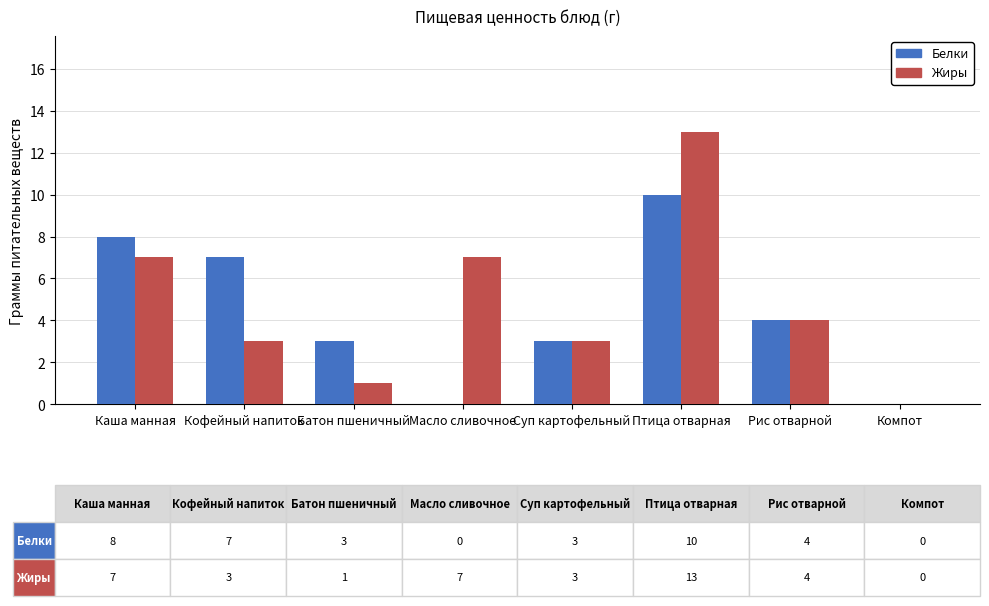

Reading left to right, extract all data points from this chart.

Белки: 8	7	3	0	3	10	4	0
Жиры: 7	3	1	7	3	13	4	0